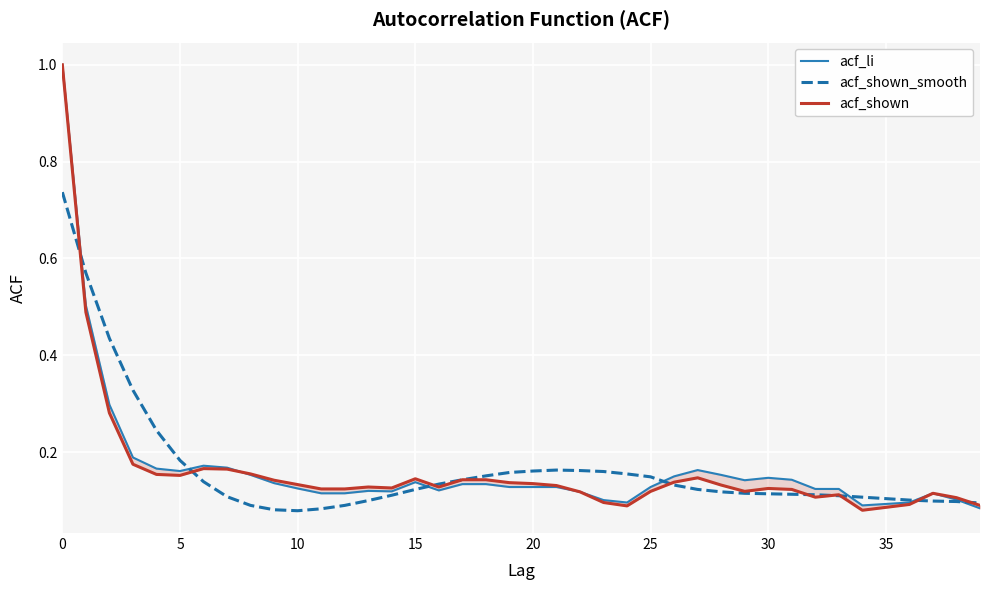

Is it true that acf_li equals 0.2 at 32?

False